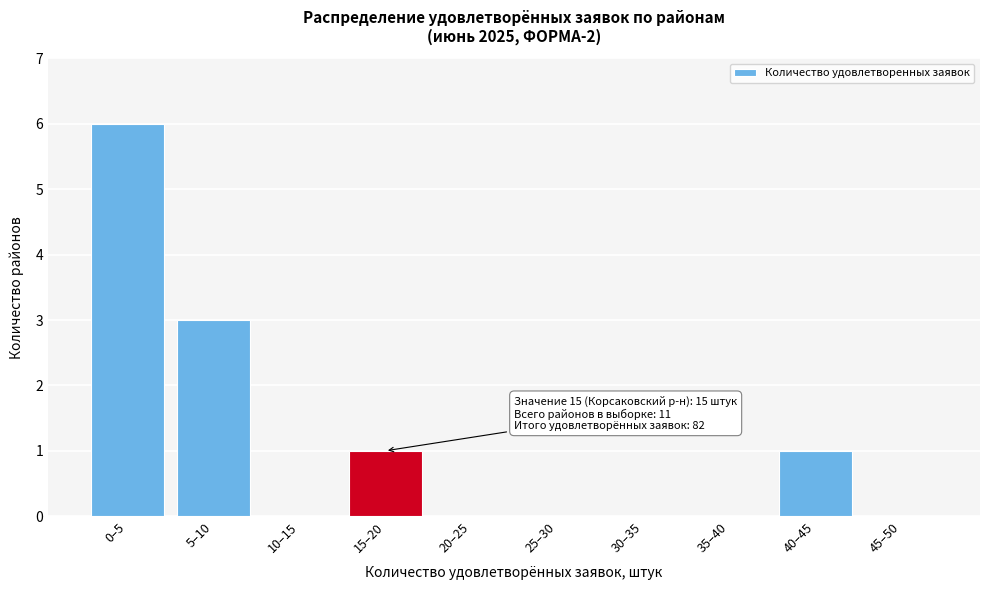

Reading left to right, transcribe all the data shown in this chart.

0–5=6	5–10=3	10–15=0	15–20=1	20–25=0	25–30=0	30–35=0	35–40=0	40–45=1	45–50=0